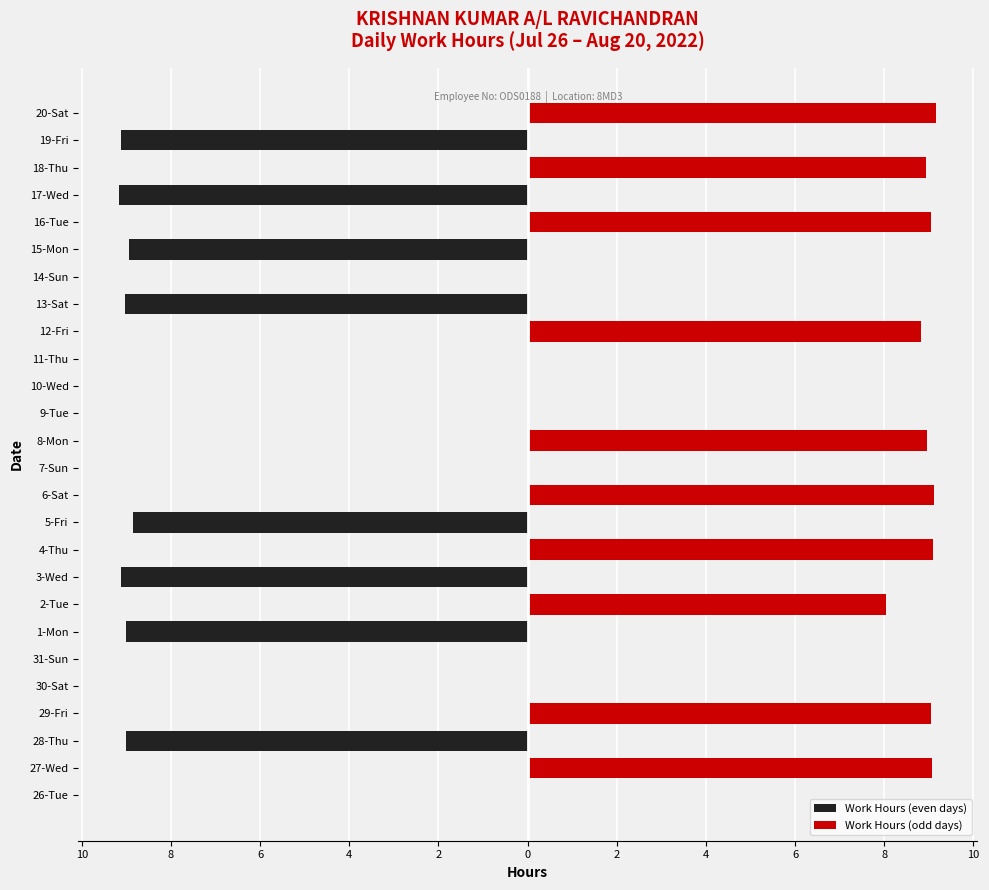

How many bars are there in each group?

2